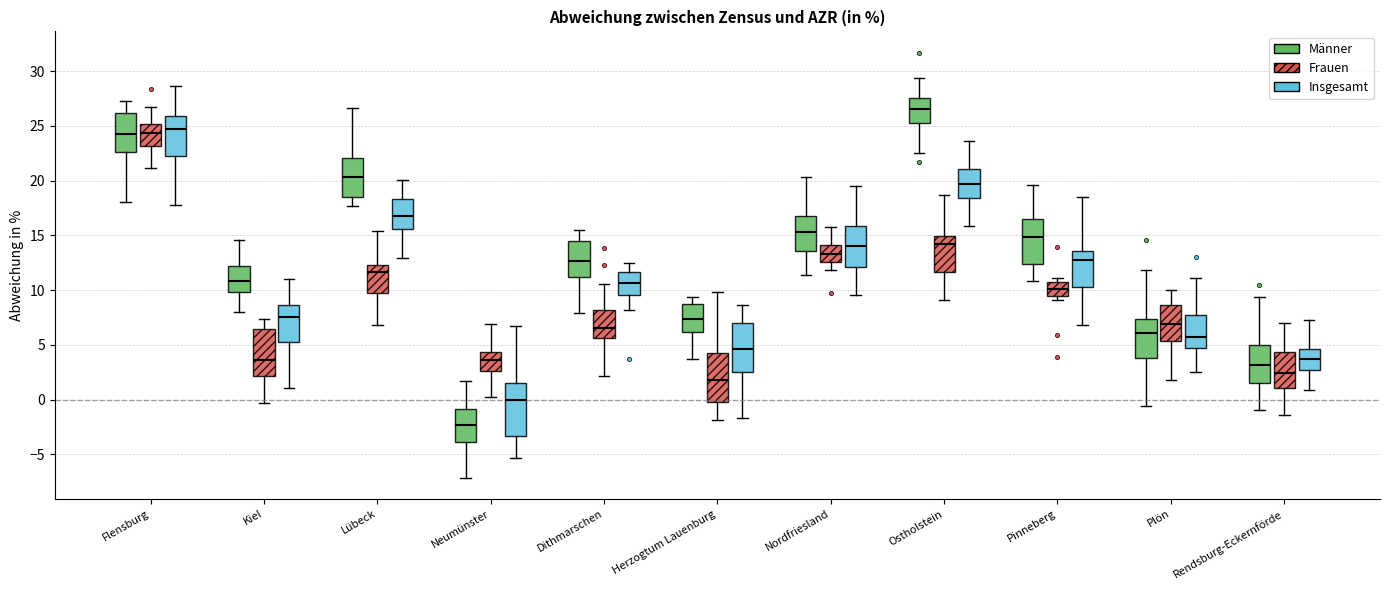

Reading left to right, read every box against the y-axis: the position of its median line, the range the box covers, and the ends of its whiskers. The values are not printed on the chart, so give them approximately, as read against the axis.

Flensburg (Männer): median 24.0, box 22.5 to 26.0, whiskers 18.0 to 27.5
Flensburg (Frauen): median 24.5, box 23.0 to 25.0, whiskers 21.0 to 26.5
Flensburg (Insgesamt): median 24.5, box 22.5 to 26.0, whiskers 17.5 to 28.5
Kiel (Männer): median 11.0, box 10.0 to 12.0, whiskers 8.0 to 14.5
Kiel (Frauen): median 3.5, box 2.0 to 6.5, whiskers -0.5 to 7.5
Kiel (Insgesamt): median 7.5, box 5.5 to 8.5, whiskers 1.0 to 11.0
Lübeck (Männer): median 20.5, box 18.5 to 22.0, whiskers 17.5 to 26.5
Lübeck (Frauen): median 11.5, box 10.0 to 12.5, whiskers 7.0 to 15.5
Lübeck (Insgesamt): median 17.0, box 15.5 to 18.5, whiskers 13.0 to 20.0
Neumünster (Männer): median -2.5, box -4.0 to -1.0, whiskers -7.0 to 1.5
Neumünster (Frauen): median 3.5, box 2.5 to 4.5, whiskers 0.0 to 7.0
Neumünster (Insgesamt): median 0.0, box -3.5 to 1.5, whiskers -5.5 to 7.0
Dithmarschen (Männer): median 12.5, box 11.0 to 14.5, whiskers 8.0 to 15.5
Dithmarschen (Frauen): median 6.5, box 5.5 to 8.0, whiskers 2.0 to 10.5
Dithmarschen (Insgesamt): median 10.5, box 9.5 to 11.5, whiskers 8.0 to 12.5
Herzogtum Lauenburg (Männer): median 7.5, box 6.0 to 8.5, whiskers 3.5 to 9.5
Herzogtum Lauenburg (Frauen): median 2.0, box 0.0 to 4.5, whiskers -2.0 to 10.0
Herzogtum Lauenburg (Insgesamt): median 4.5, box 2.5 to 7.0, whiskers -1.5 to 8.5
Nordfriesland (Männer): median 15.5, box 13.5 to 16.5, whiskers 11.5 to 20.5
Nordfriesland (Frauen): median 13.5, box 12.5 to 14.0, whiskers 12.0 to 15.5
Nordfriesland (Insgesamt): median 14.0, box 12.0 to 16.0, whiskers 9.5 to 19.5
Ostholstein (Männer): median 26.5, box 25.5 to 27.5, whiskers 22.5 to 29.5
Ostholstein (Frauen): median 14.0, box 11.5 to 15.0, whiskers 9.0 to 18.5
Ostholstein (Insgesamt): median 19.5, box 18.5 to 21.0, whiskers 16.0 to 23.5
Pinneberg (Männer): median 15.0, box 12.5 to 16.5, whiskers 11.0 to 19.5
Pinneberg (Frauen): median 10.0, box 9.5 to 11.0, whiskers 9.0 to 11.0 (just above the box's upper edge)
Pinneberg (Insgesamt): median 13.0, box 10.5 to 13.5, whiskers 7.0 to 18.5
Plön (Männer): median 6.0, box 4.0 to 7.5, whiskers -0.5 to 12.0
Plön (Frauen): median 7.0, box 5.5 to 8.5, whiskers 2.0 to 10.0
Plön (Insgesamt): median 5.5, box 4.5 to 8.0, whiskers 2.5 to 11.0
Rendsburg-Eckernförde (Männer): median 3.0, box 1.5 to 5.0, whiskers -1.0 to 9.5
Rendsburg-Eckernförde (Frauen): median 2.5, box 1.0 to 4.5, whiskers -1.5 to 7.0
Rendsburg-Eckernförde (Insgesamt): median 3.5, box 2.5 to 4.5, whiskers 1.0 to 7.5